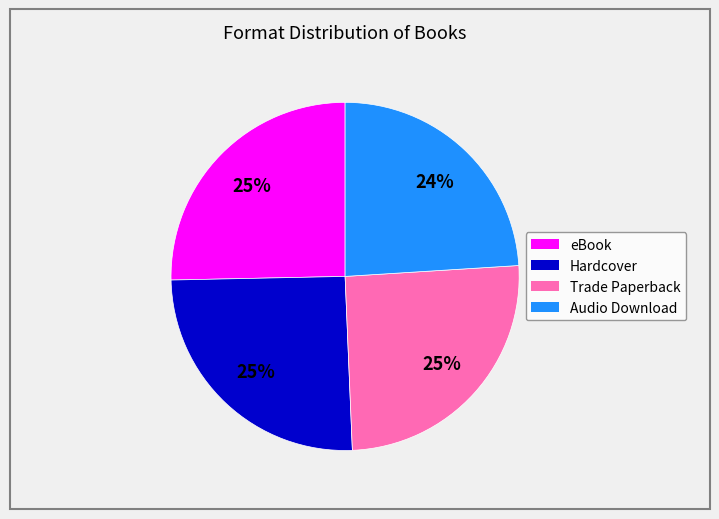

Is the sum of eBook and Hardcover greater than half?

Yes